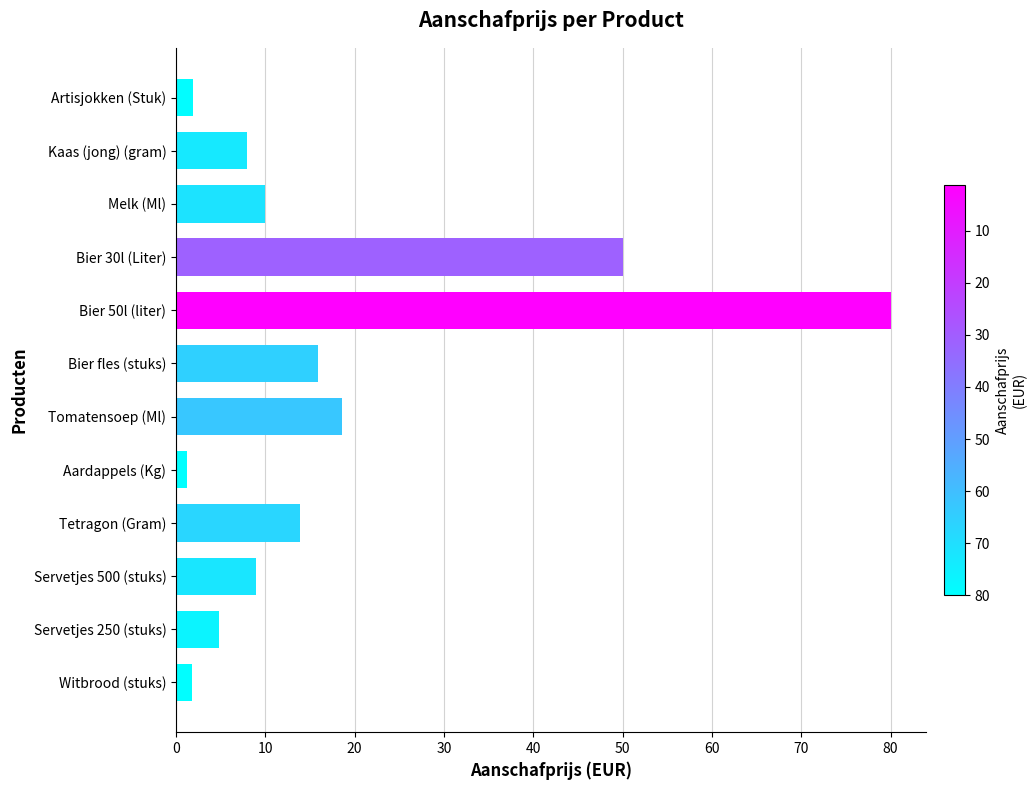

How many data points are less than 10?

6